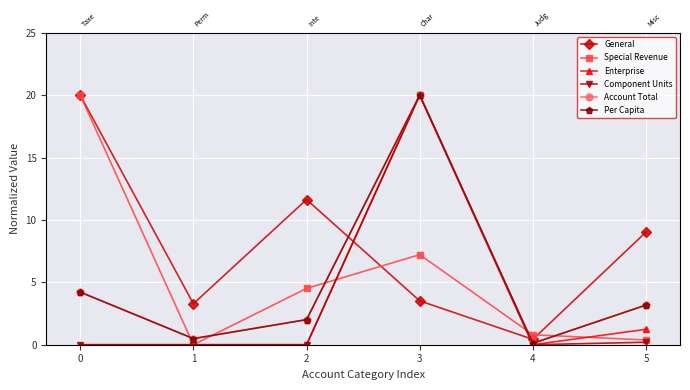

Between which two adjacent categories do Special Revenue and Per Capita first intersect?

0 and 1